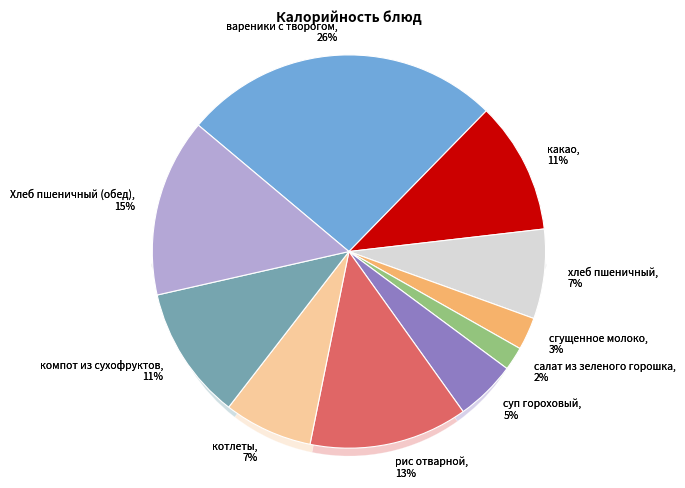

Approximately how many times larger is the value at салат из зеленого горошка compared to компот из сухофруктов?

0.2